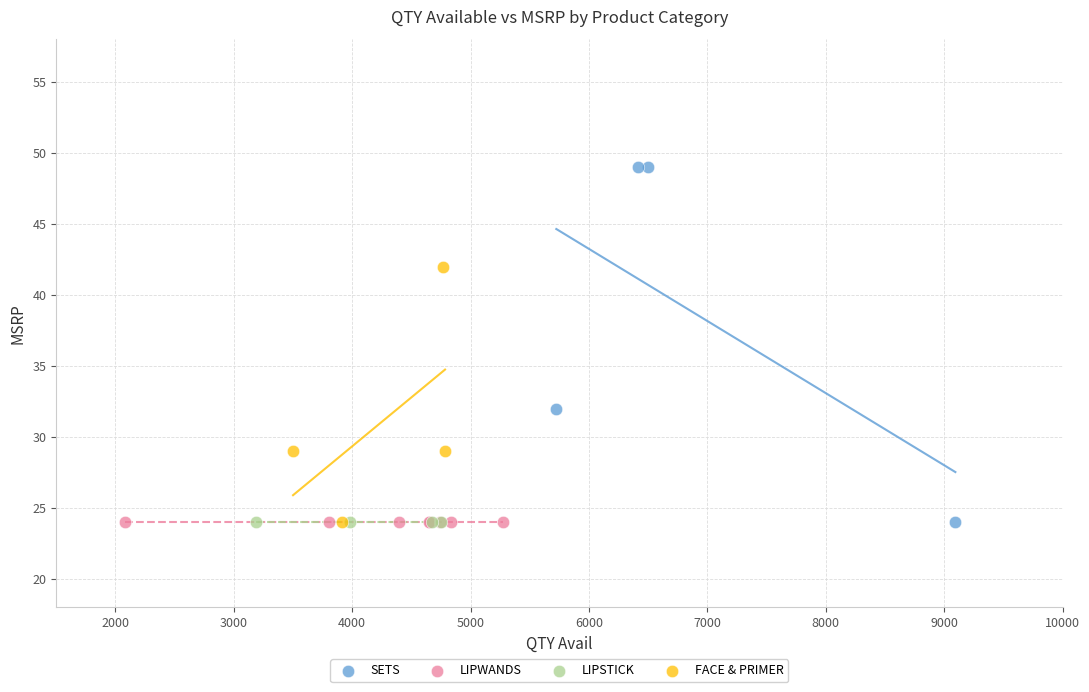

Which series reaches the maximum Y coordinate?

SETS